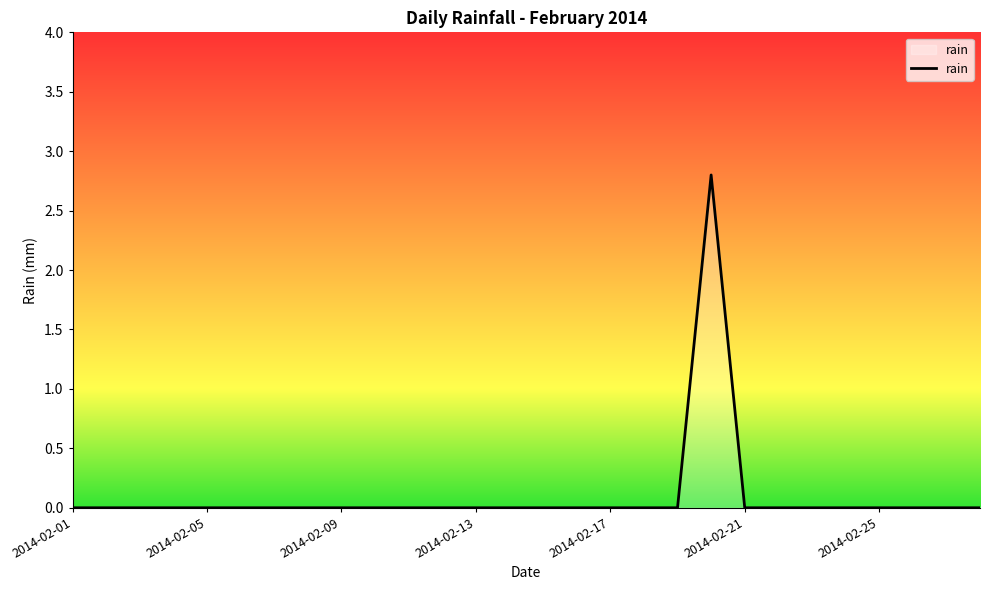

What is the maximum value shown in the chart?

2.8